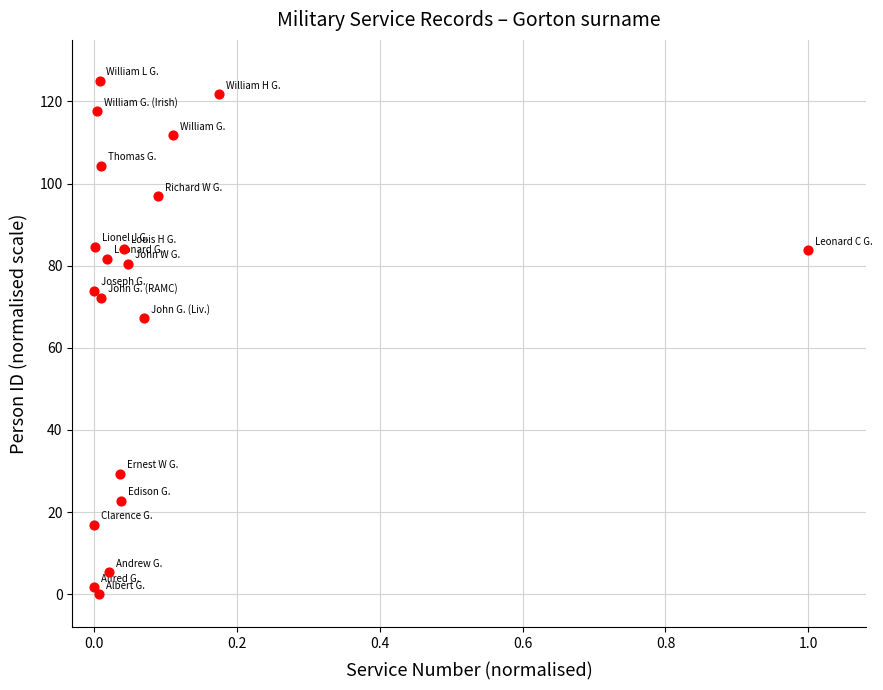

What Y value in the scatter plot is closest to 62?

67.2